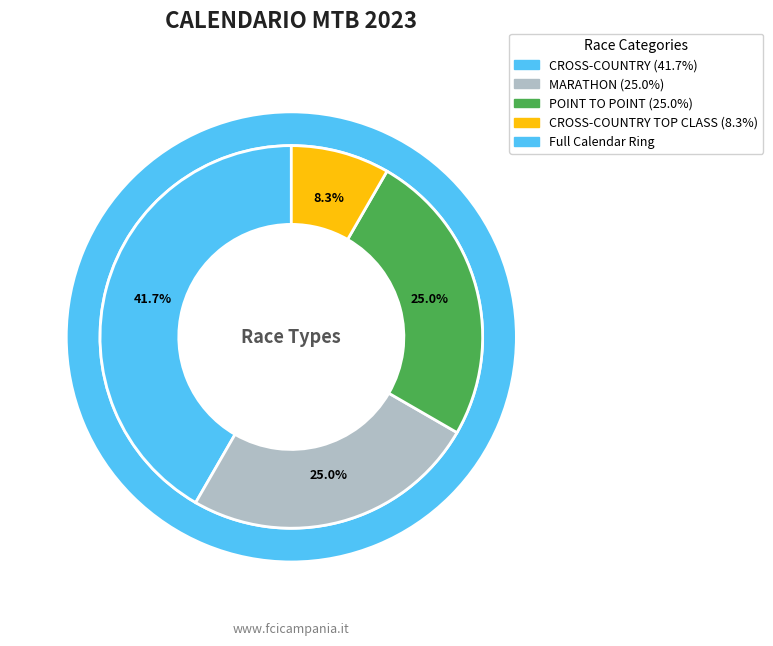

Rank the categories by value from lowest to highest.

CROSS-COUNTRY TOP CLASS, MARATHON, POINT TO POINT, CROSS-COUNTRY